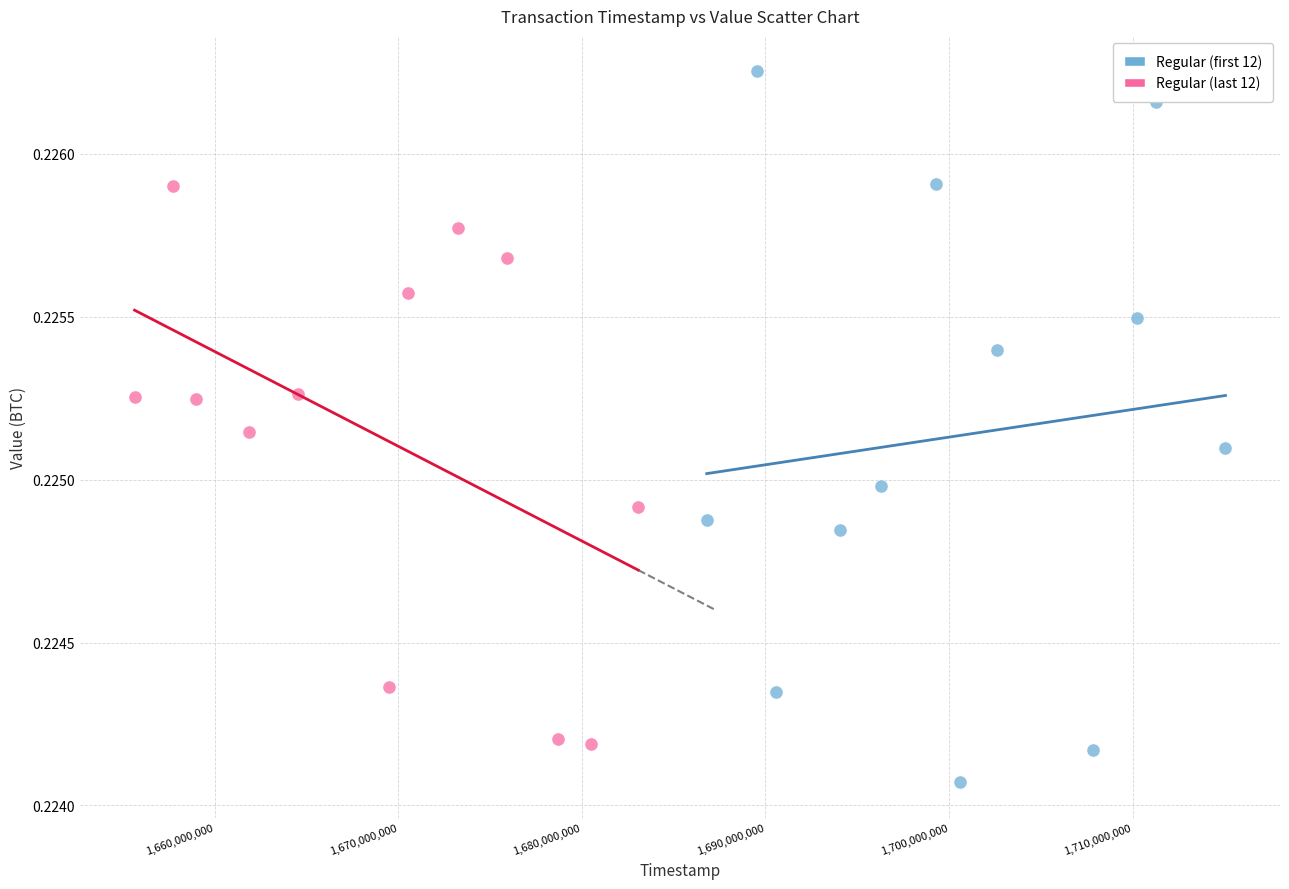

Which series has the widest spread of Y values?

Regular (first 12)